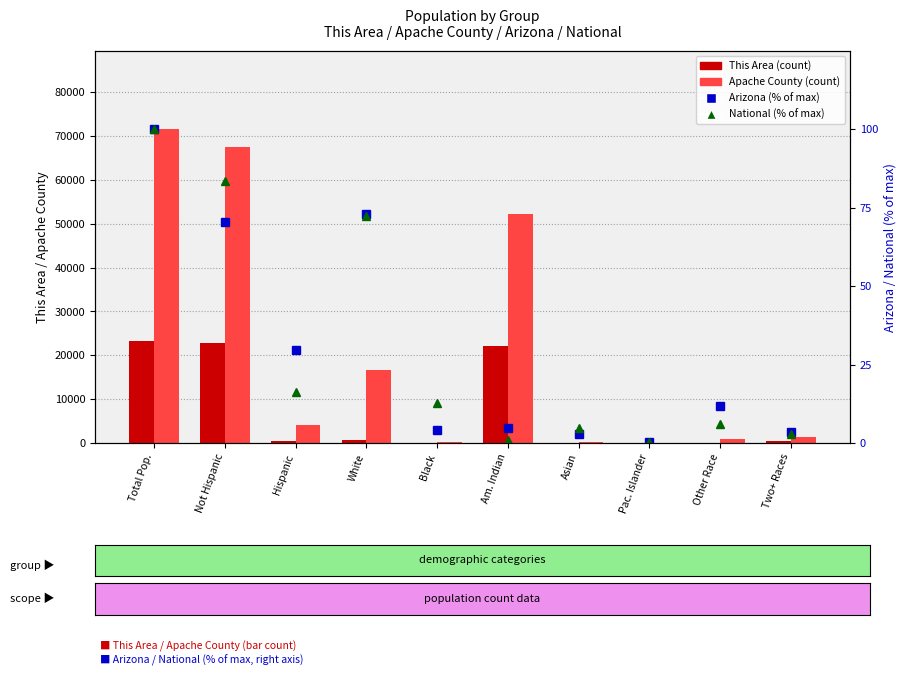

Where is This Area nearest to the value 11669?

Am. Indian